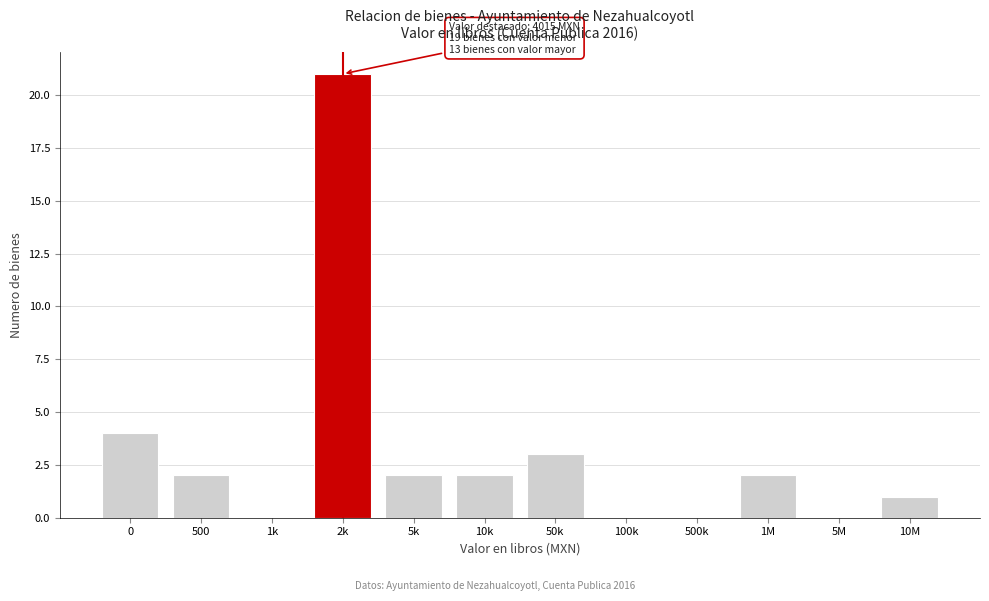

Reading right to left, list all the values displayed in this chart.

10M=1	5M=0	1M=2	500k=0	100k=0	50k=3	10k=2	5k=2	2k=21	1k=0	500=2	0=4